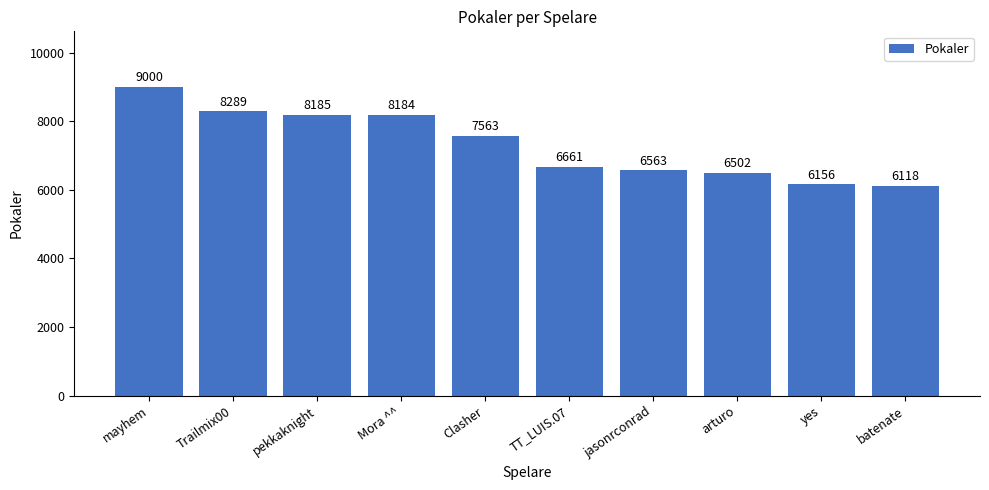

What position from the right is Mora ^^?

7